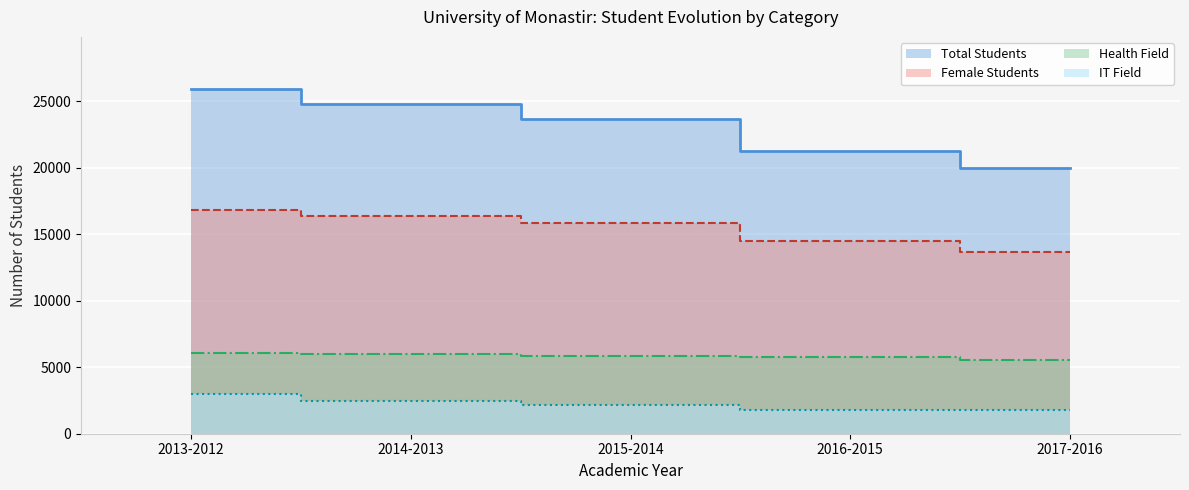

Is the value of IT Field at 2016-2015 greater than the value of Health Field at 2017-2016?

No